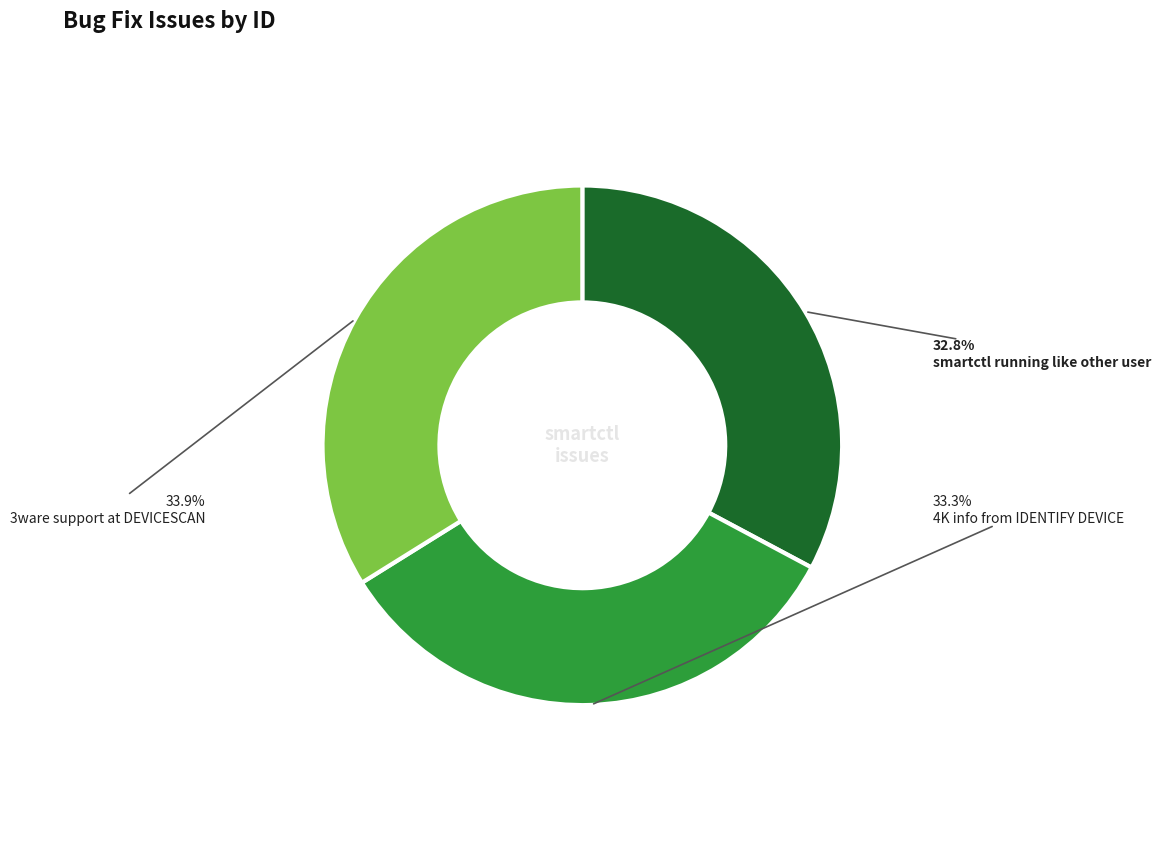

Between 3ware support at DEVICESCAN and smartctl running like other user, which is larger?

3ware support at DEVICESCAN